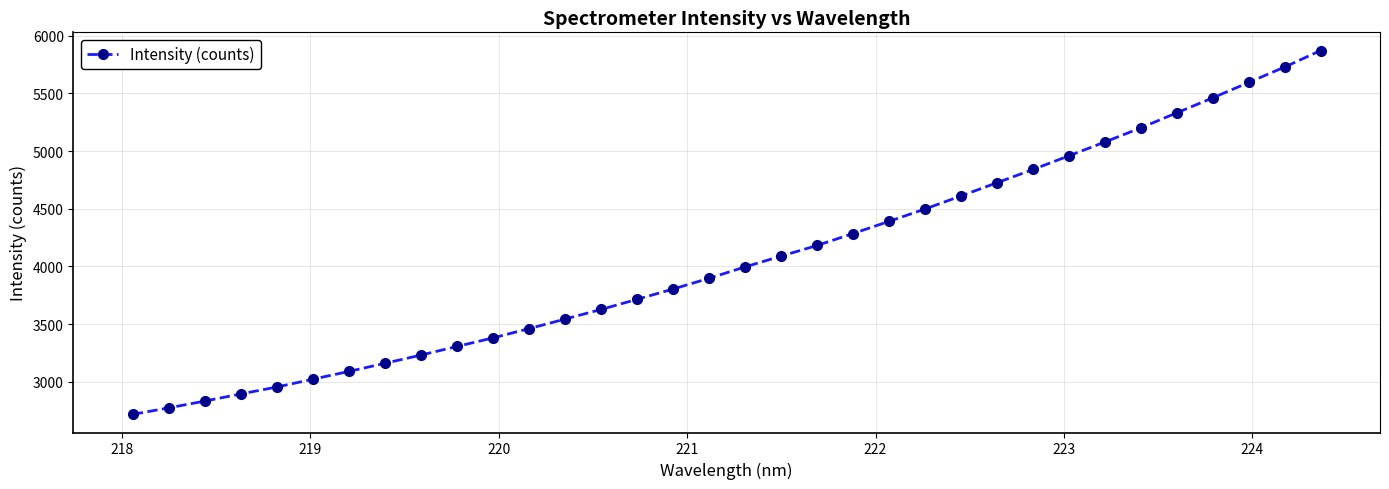

What is the greatest value displayed?

5872.5